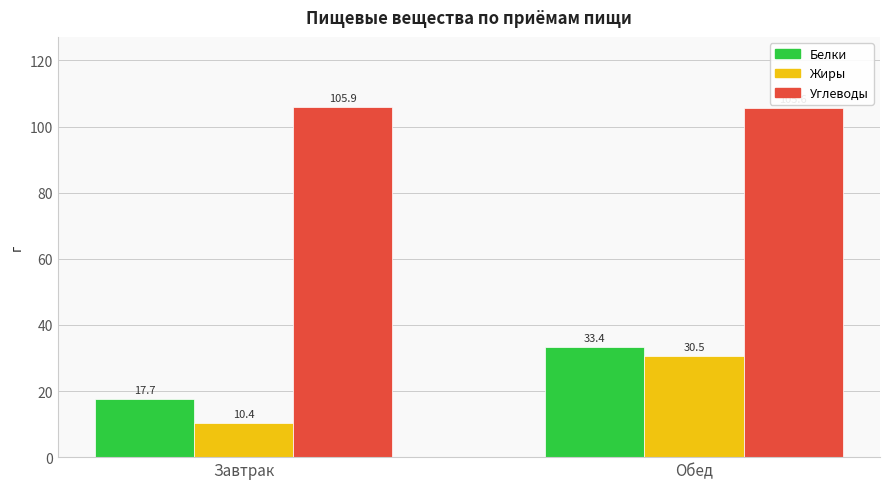

Where is Углеводы nearest to the value 105?

Обед